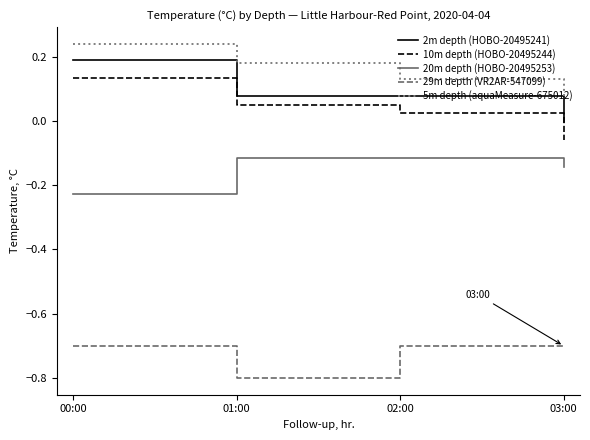

True or false: 20m depth (HOBO-20495253) and 29m depth (VR2AR-547099) intersect in this chart.

False